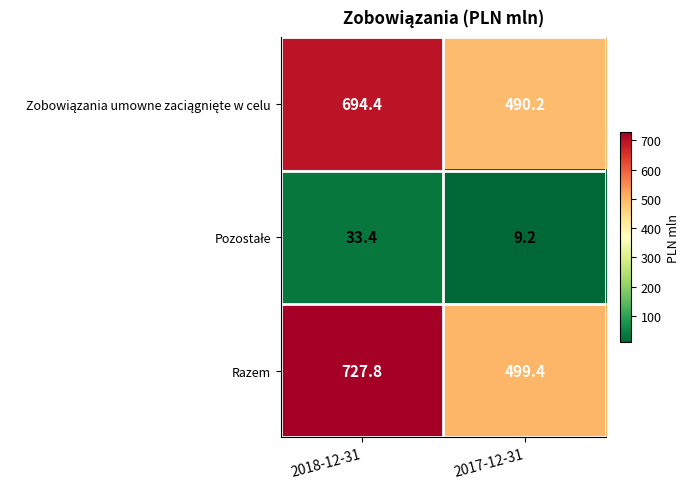

What is the average value of the Razem series?

613.6